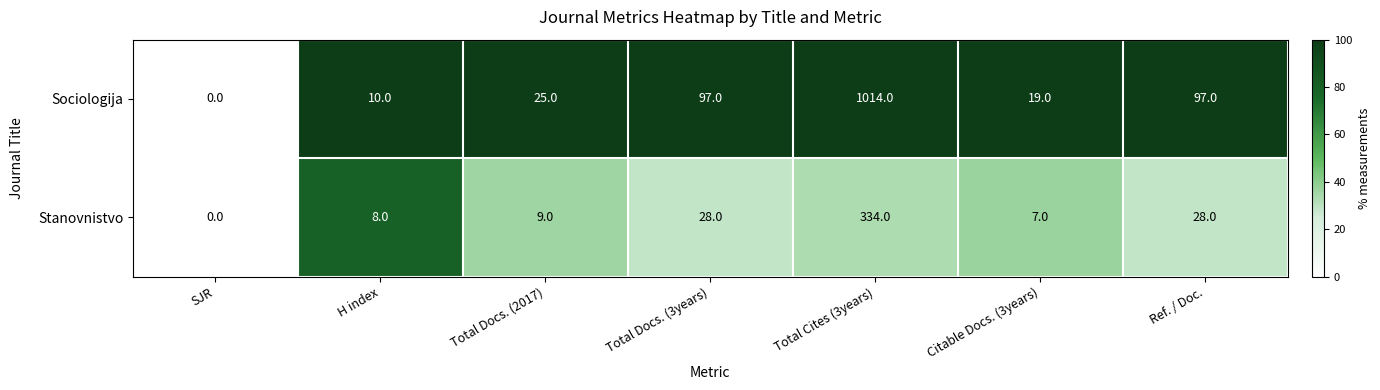

What is the difference between the maximum and minimum values in the Stanovnistvo series?

334